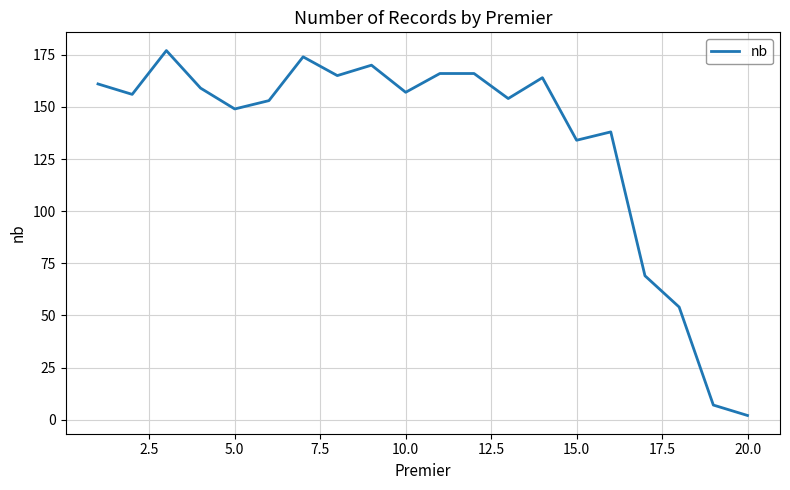

What is the minimum value shown in the chart?

2